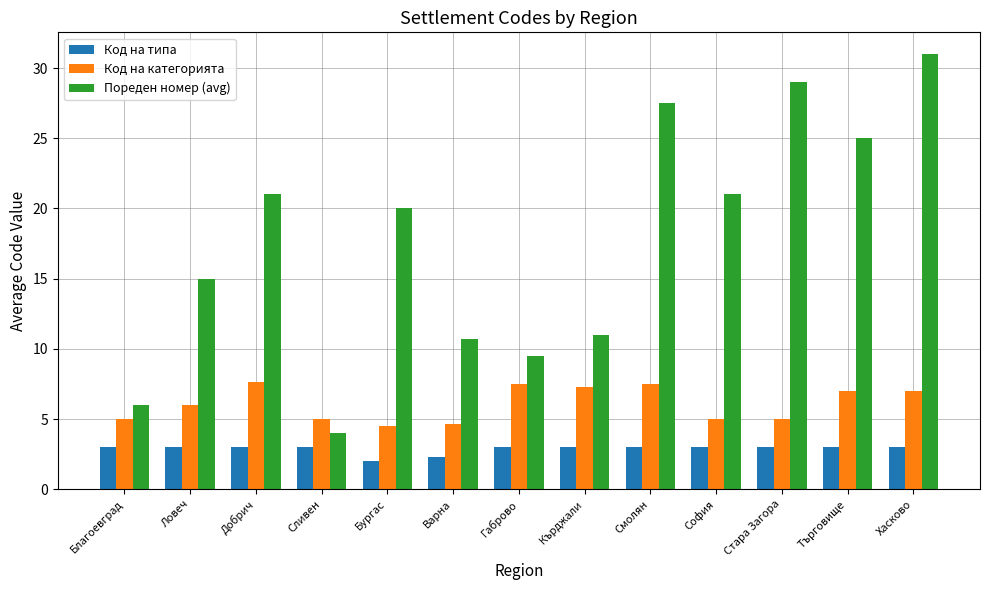

Which category has the highest value across all series?

Хасково